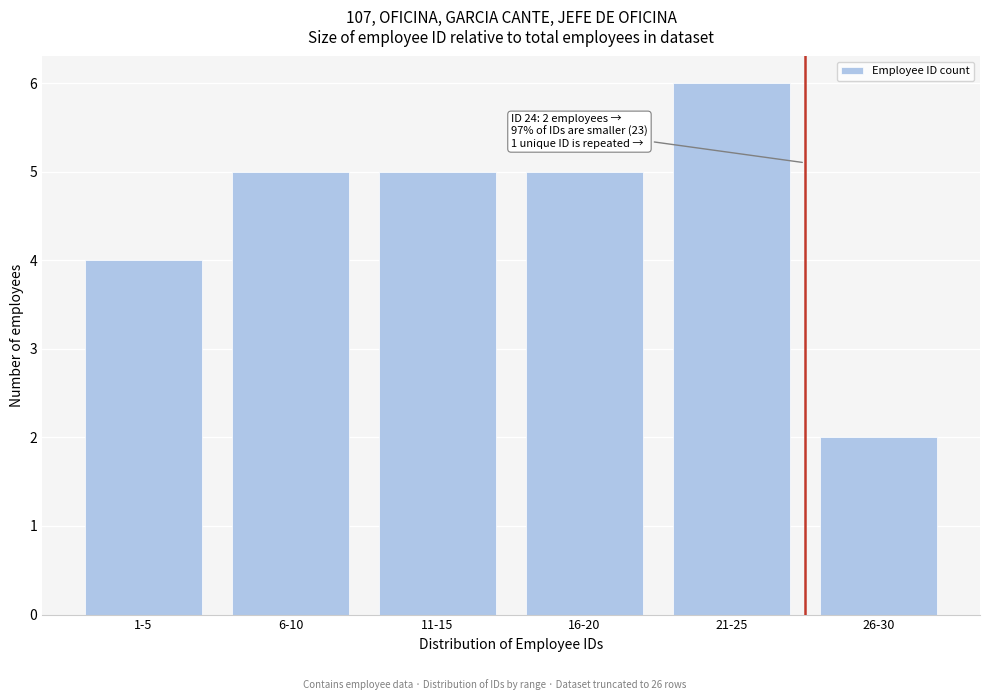

Reading left to right, extract all data points from this chart.

4	5	5	5	6	2